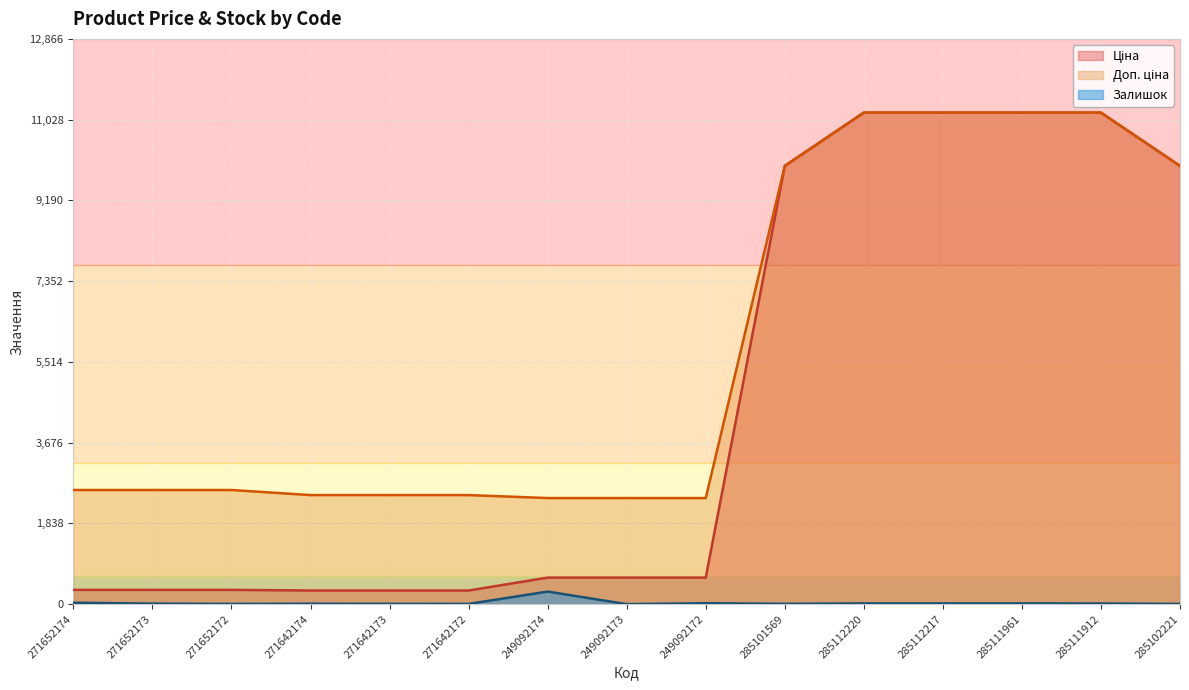

Which series has the widest spread of values?

Ціна